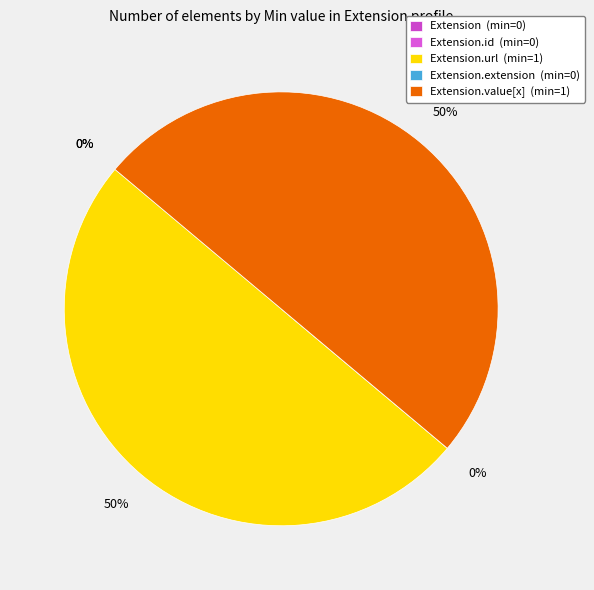

Which category has the biggest portion of the pie?

Extension.url